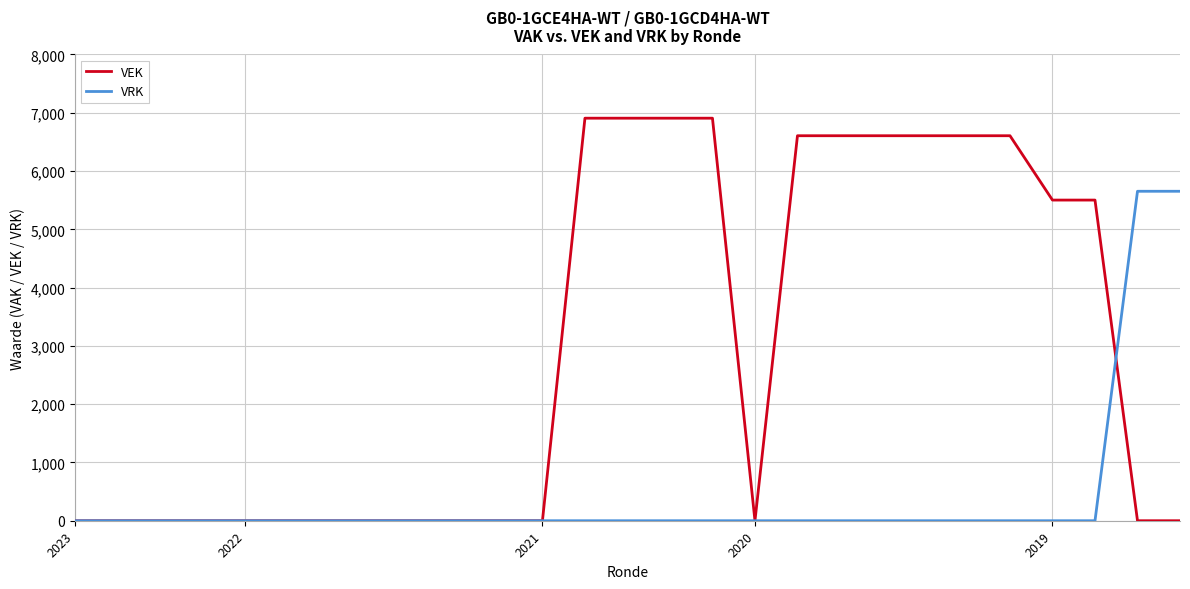

What is the greatest value displayed?

6907